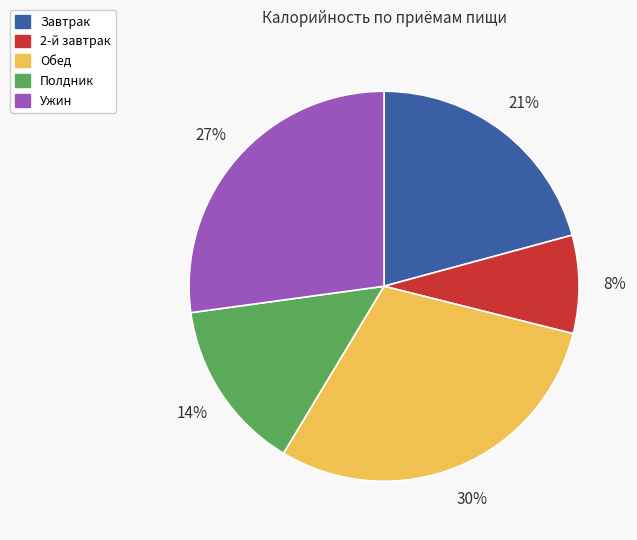

Is there any slice that represents more than half of the pie?

No